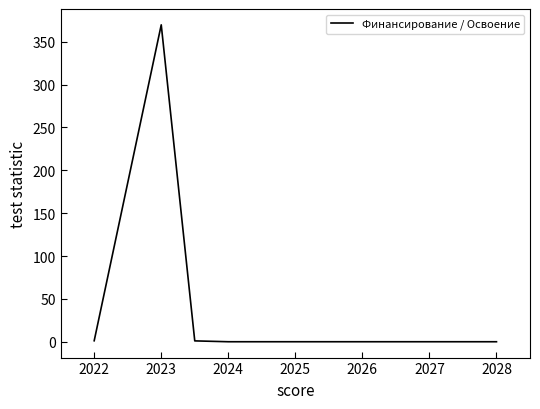

Is this an area chart (filled region under the line)?

No